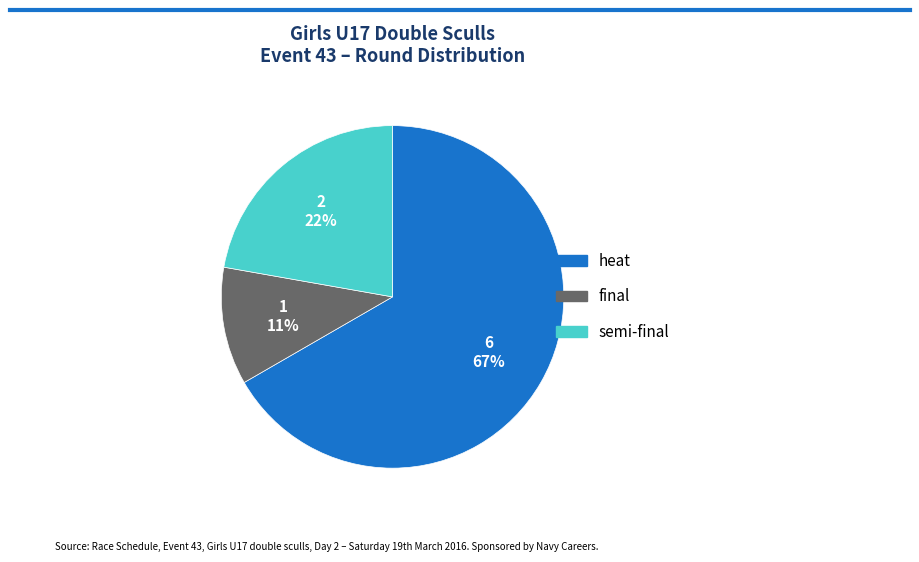

To the nearest percent, what is the average slice percentage?

33%